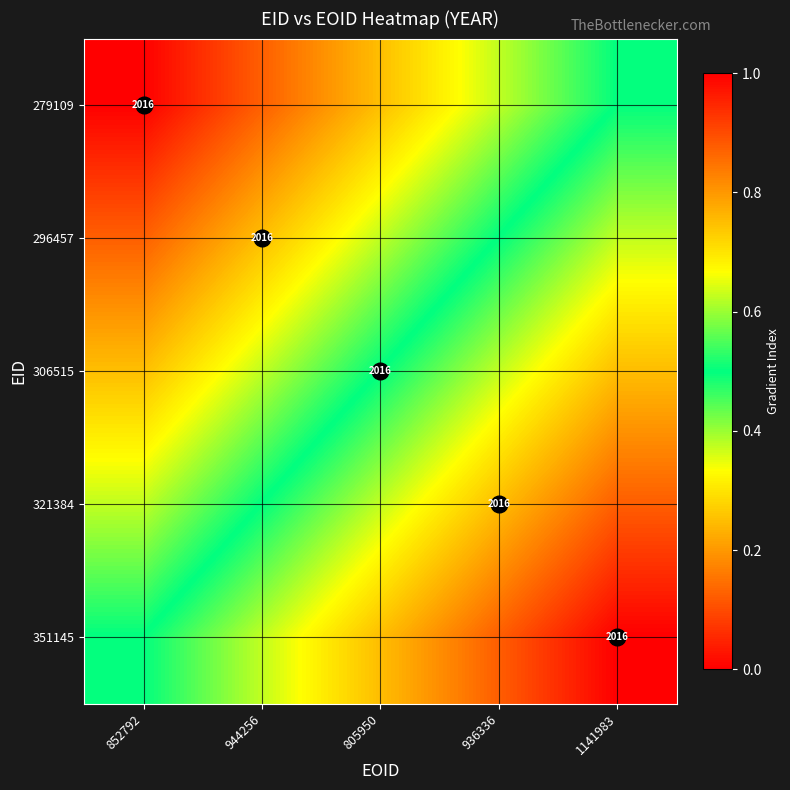

What is the total value across all series at 805950?

2.5